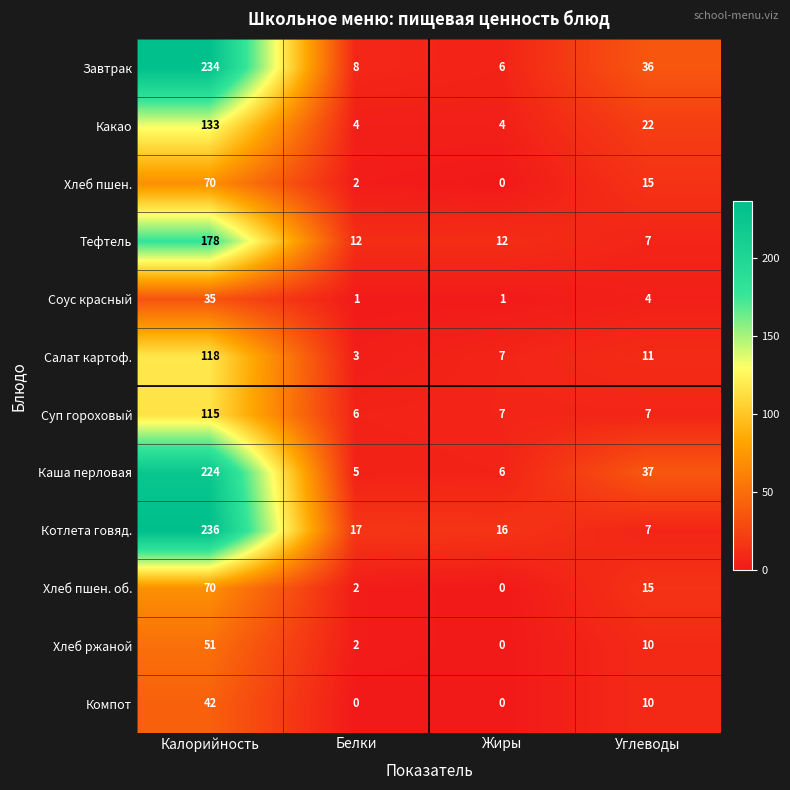

At which category does the chart reach its peak across all series?

Калорийность